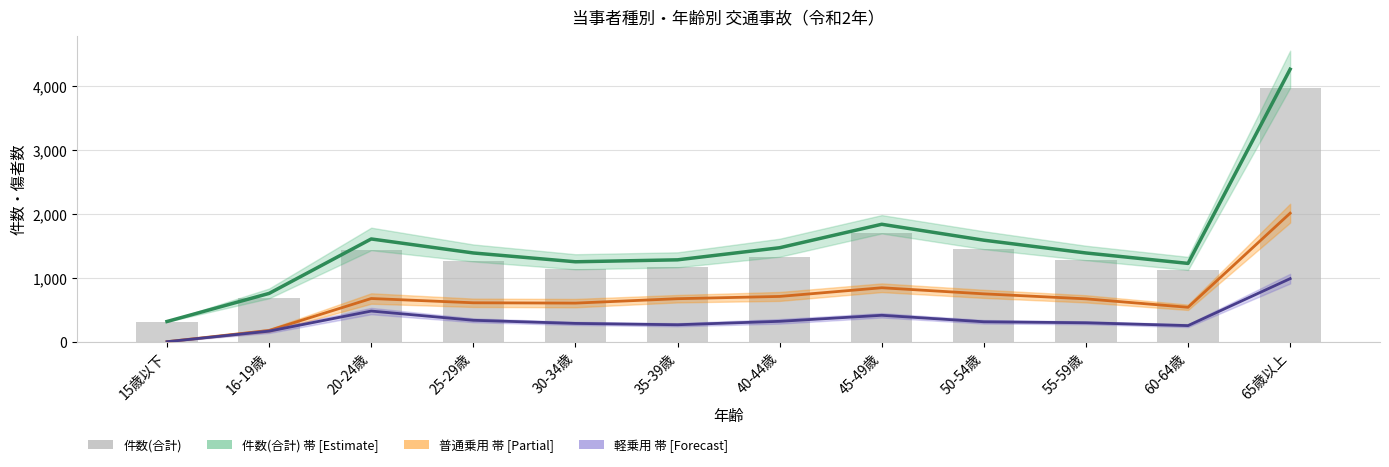

How many data points in 中央値(合計) are above 1390?

5